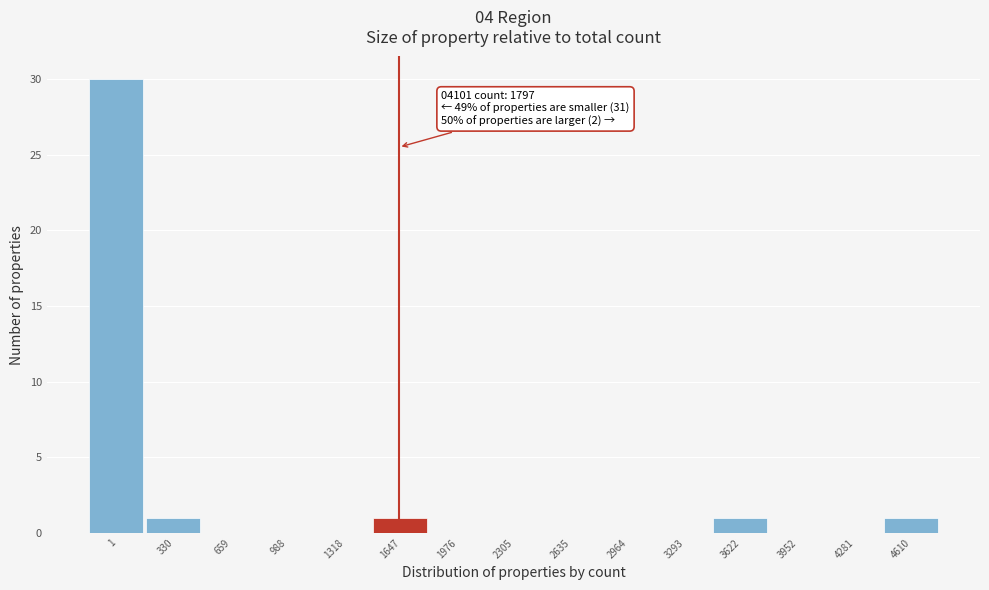

Reading left to right, extract all data points from this chart.

1=30	330=1	659=0	988=0	1318=0	1647=1	1976=0	2305=0	2635=0	2964=0	3293=0	3622=1	3952=0	4281=0	4610=1